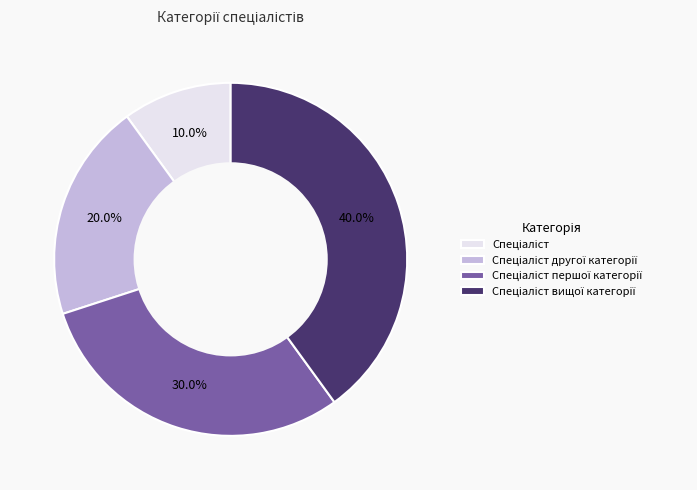

Does any single category account for the majority?

No